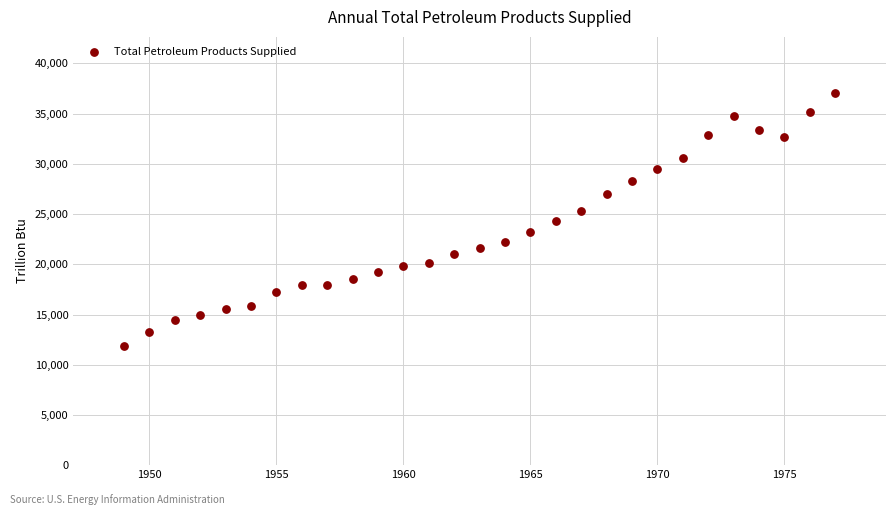

What is the range of X values (max minus min)?

28.0